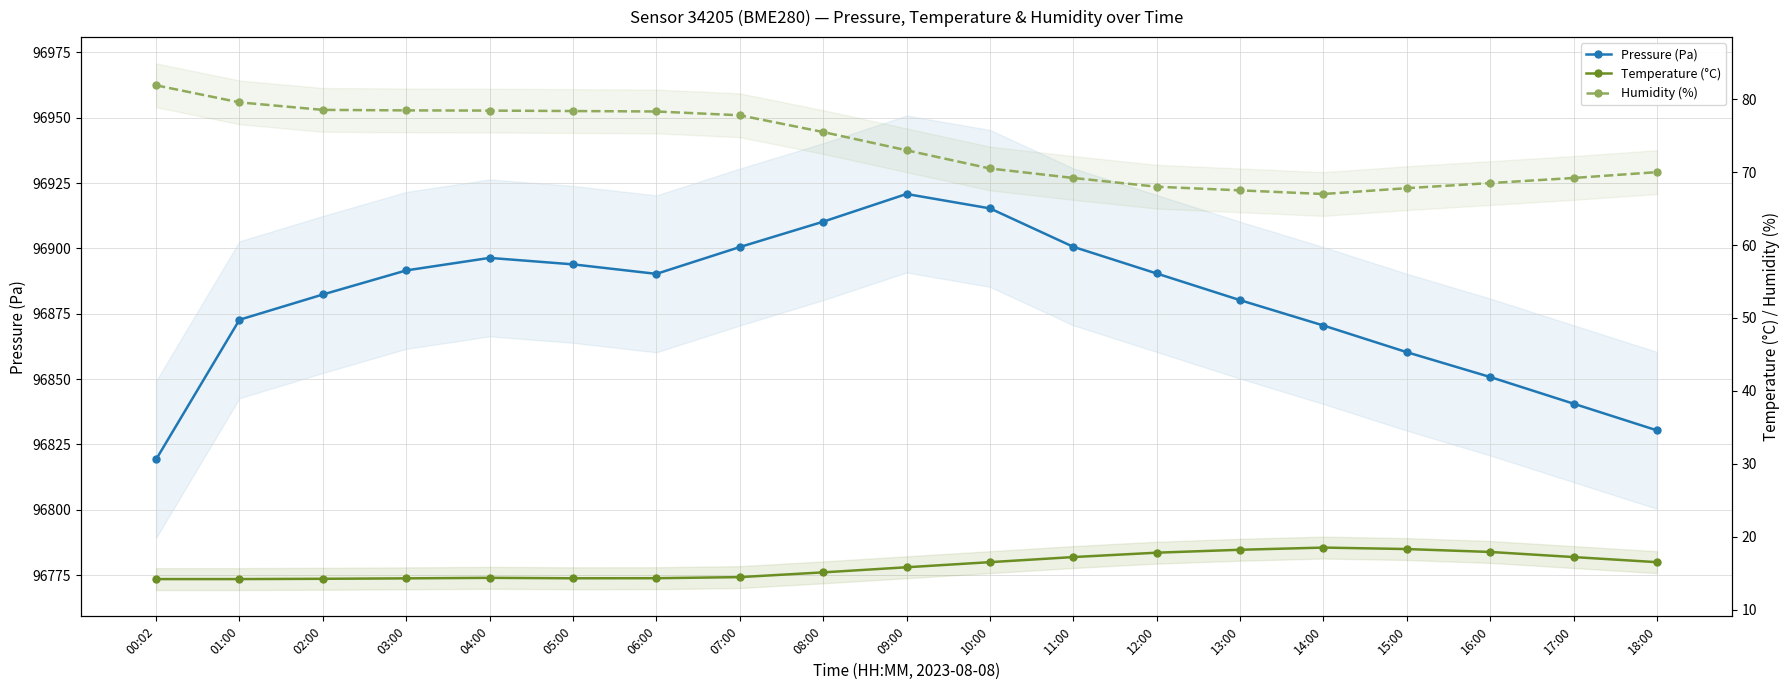

How many values in the Humidity (%) series exceed 73?

9